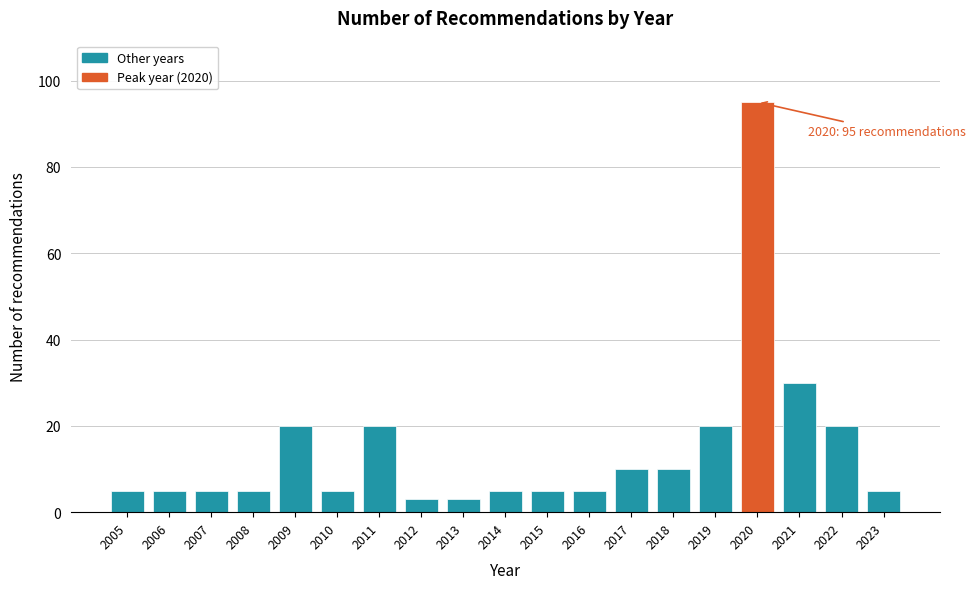

Reading right to left, transcribe all the data shown in this chart.

2023=5	2022=20	2021=30	2020=95	2019=20	2018=10	2017=10	2016=5	2015=5	2014=5	2013=3	2012=3	2011=20	2010=5	2009=20	2008=5	2007=5	2006=5	2005=5